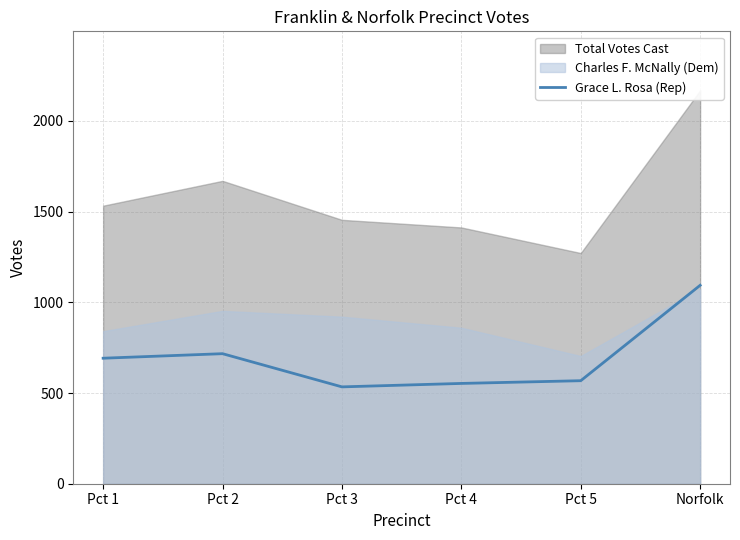

At which label does Grace L. Rosa (Rep) reach its peak?

Norfolk